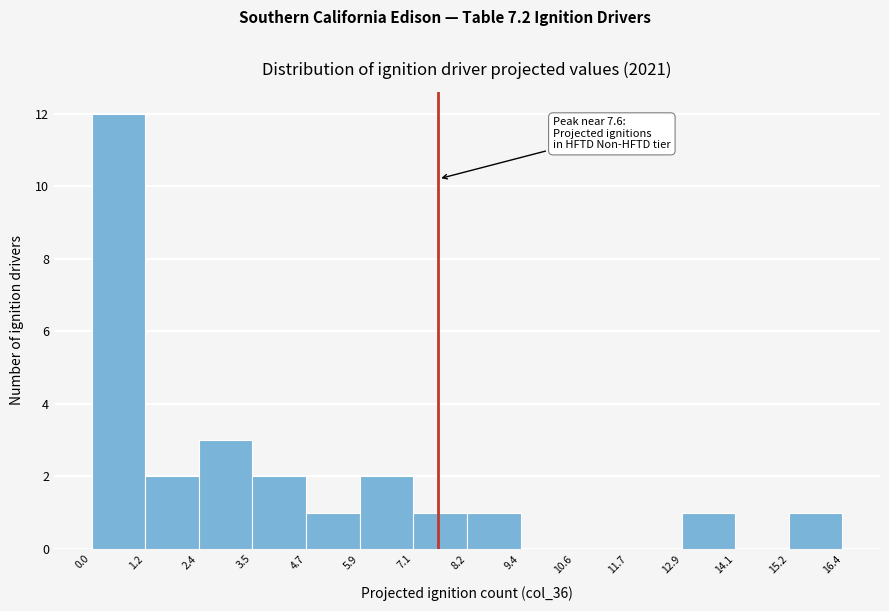

Which range on the x-axis has the tallest bar?

0.0 to 1.2